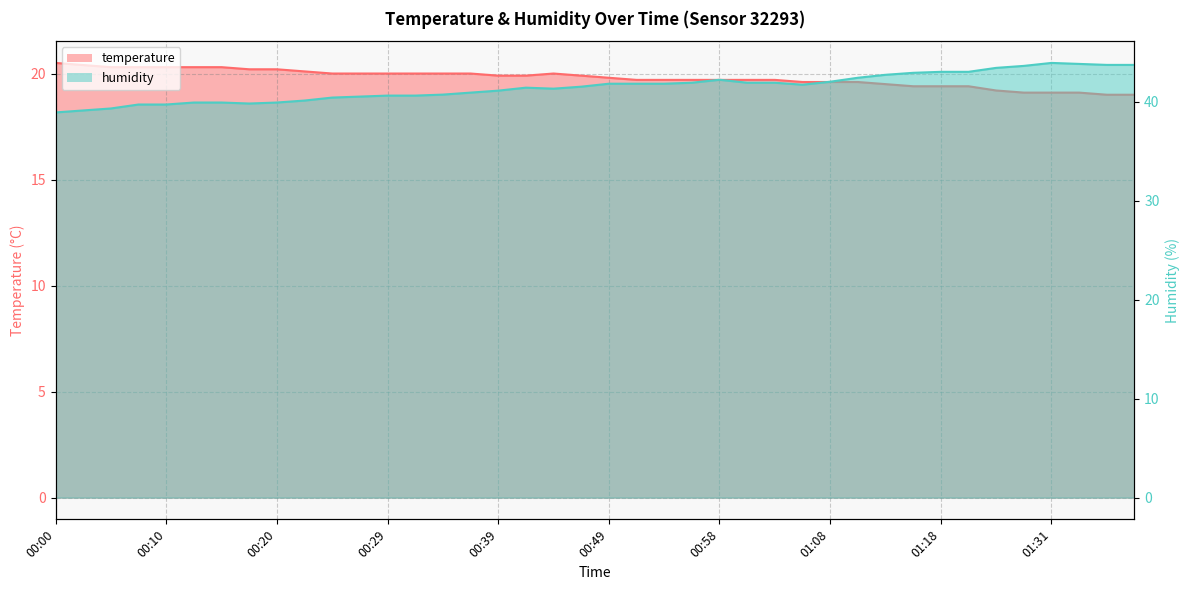

At how many categories does at least one series exceed 19?

40